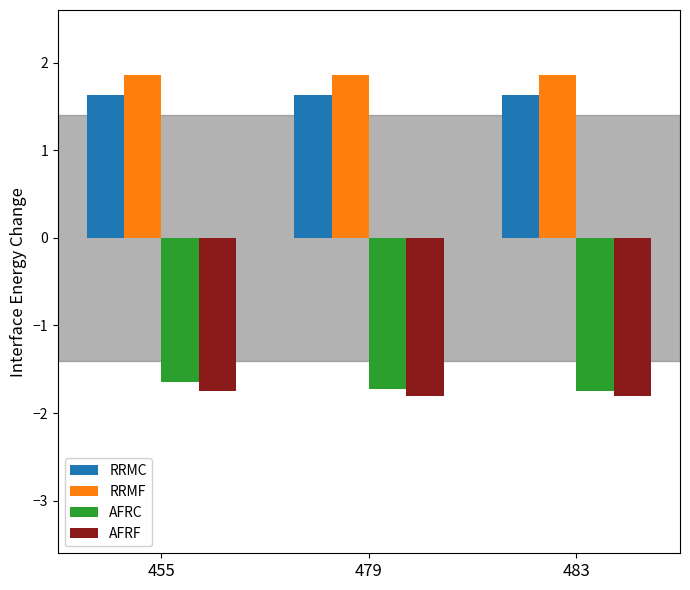

What is the approximate value of AFRF at 455?

-1.8